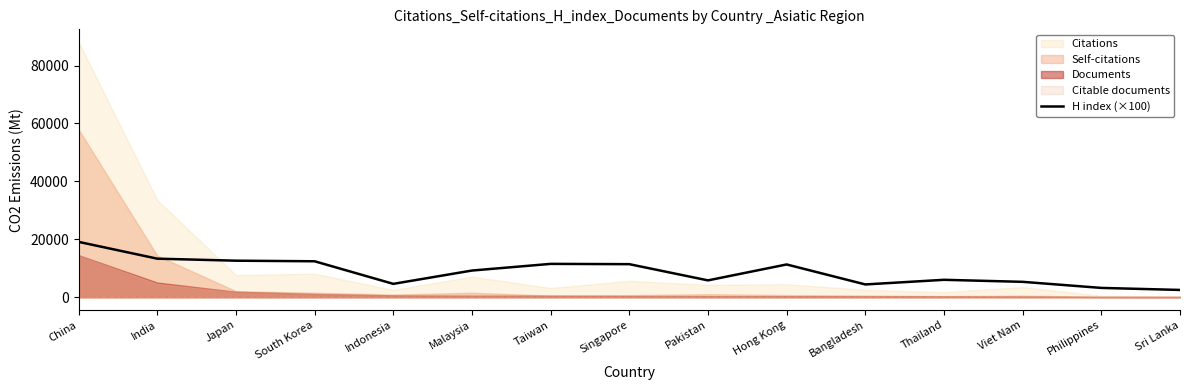

List the labels in order of value, smallest first.

Sri Lanka, Philippines, Bangladesh, Indonesia, Viet Nam, Pakistan, Thailand, Malaysia, Hong Kong, Singapore, Taiwan, South Korea, Japan, India, China